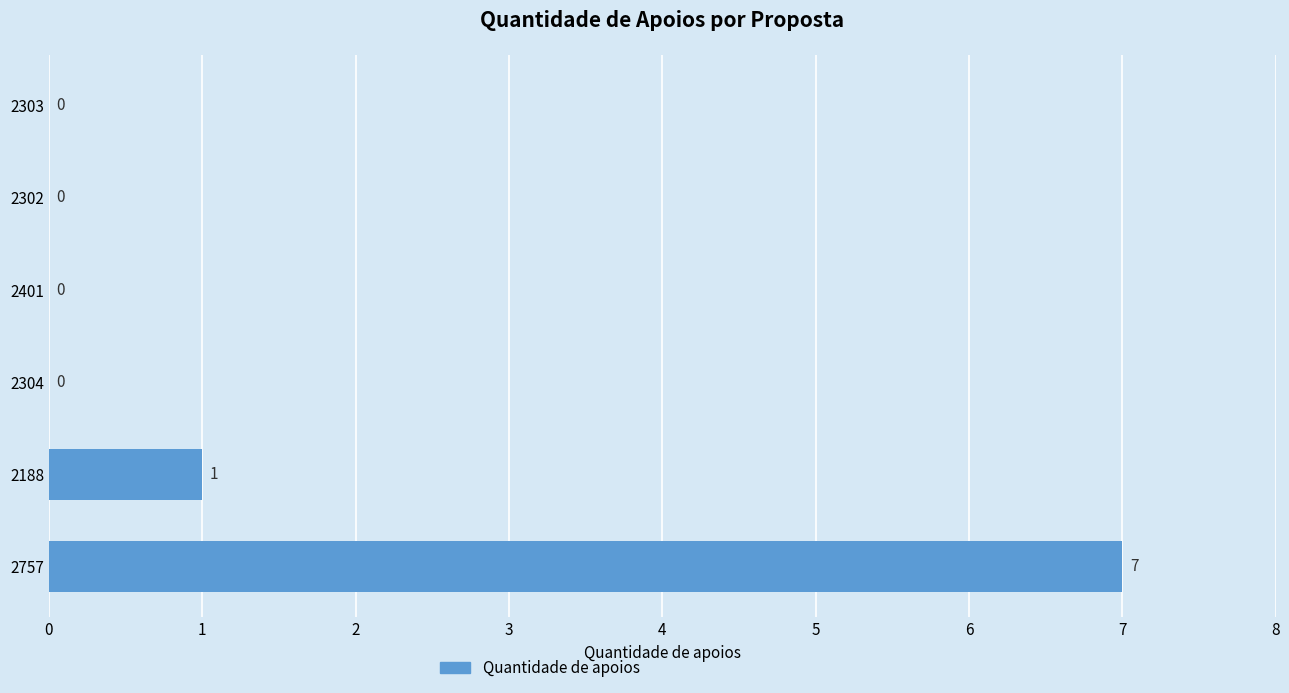

How many values are between 0 and 1?

5